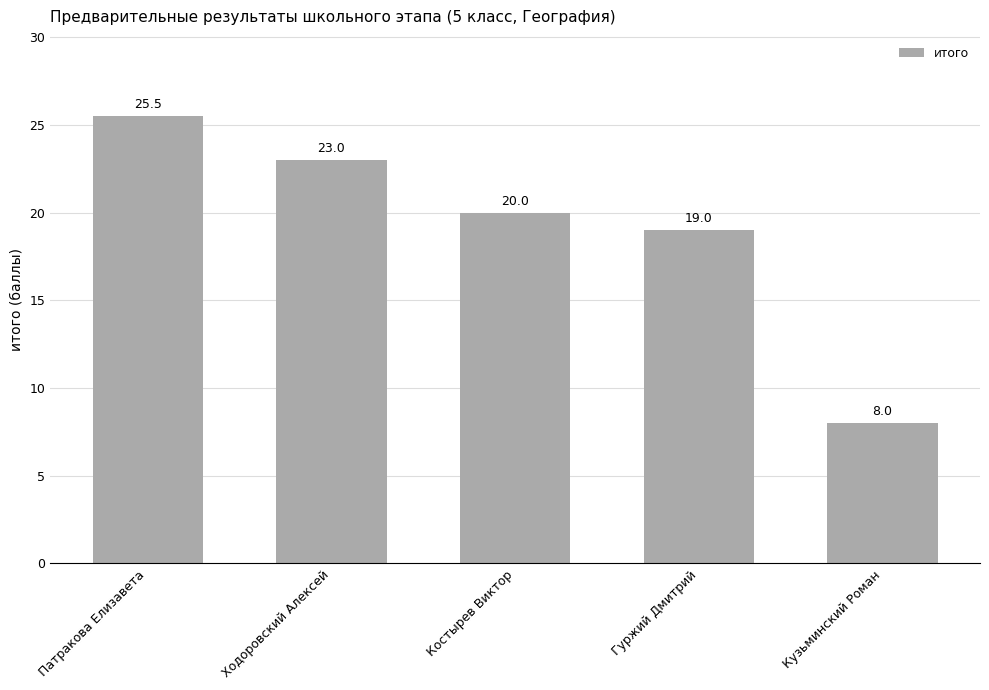

Reading left to right, what are all the values shown in this chart?

Патракова Елизавета=25.5	Ходоровский Алексей=23.0	Костырев Виктор=20.0	Гуржий Дмитрий=19.0	Кузьминский Роман=8.0